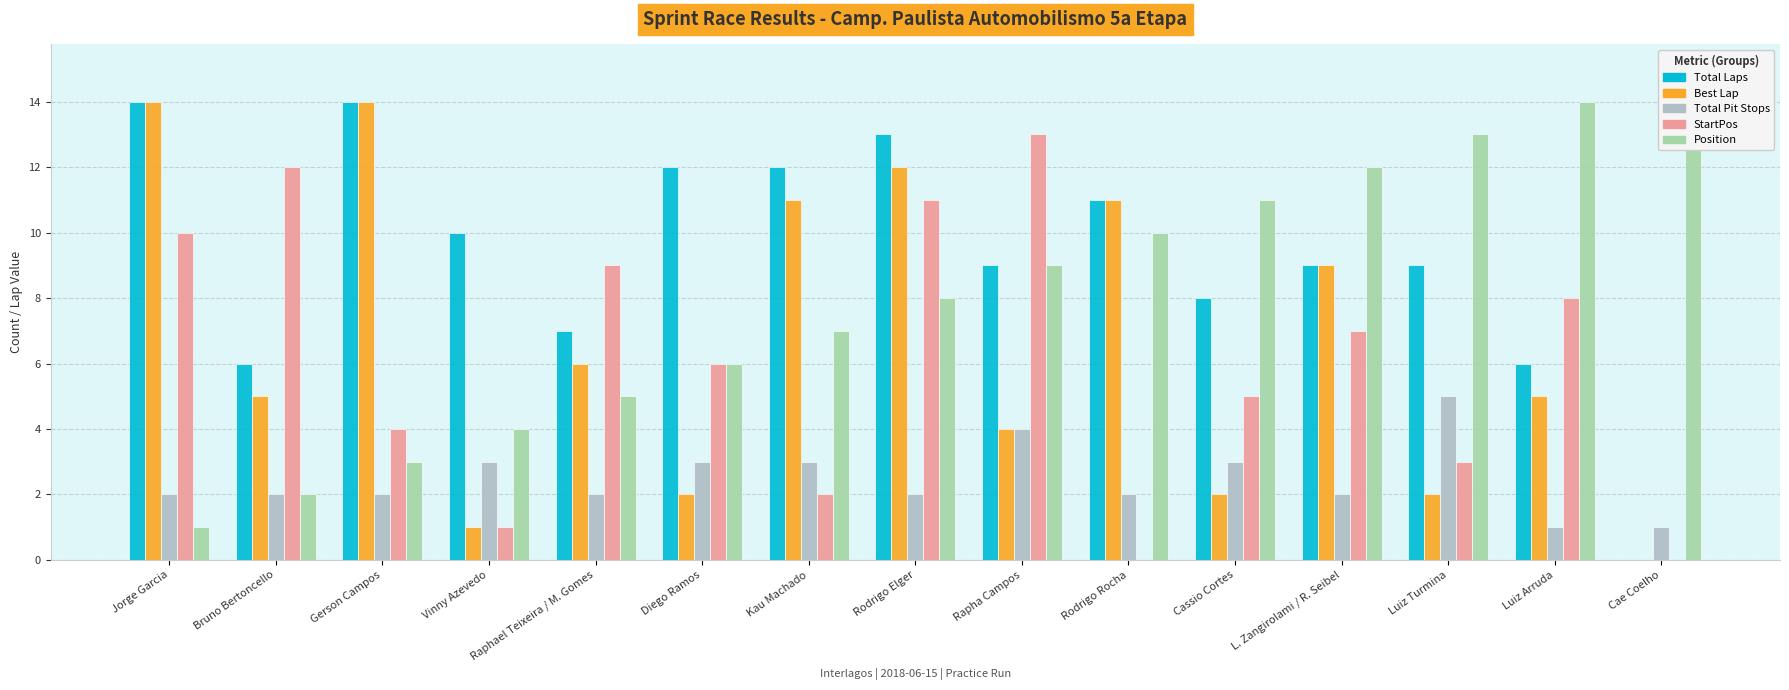

Rank the series at Luiz Arruda from highest to lowest value.

Position, StartPos, Total Laps, Best Lap, Total Pit Stops